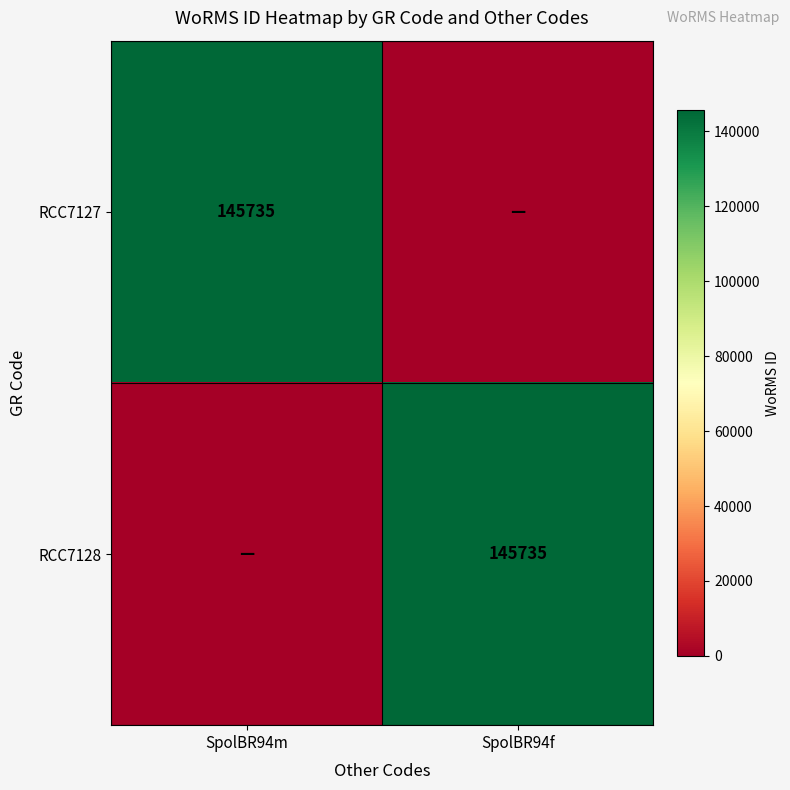

Is it true that RCC7128 equals 56182 at SpolBR94f?

False